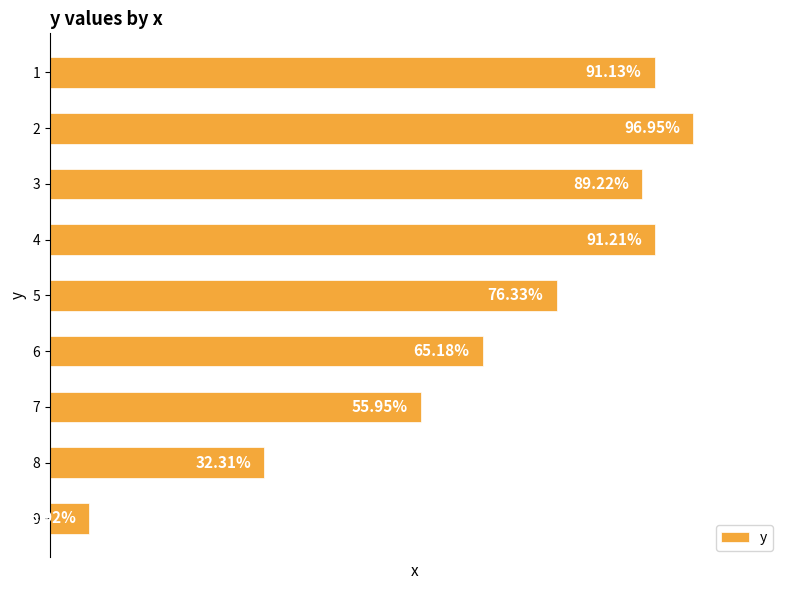

Rank the categories by value from highest to lowest.

2, 4, 1, 3, 5, 6, 7, 8, 9